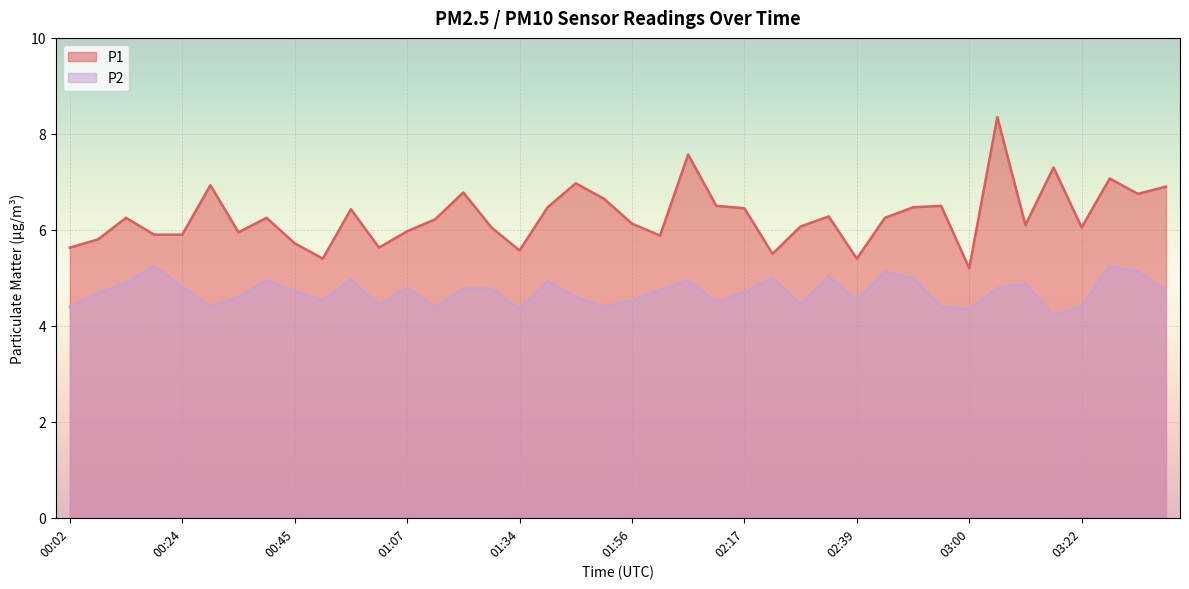

Is it true that P1 equals 5.8 at 00:08?

True